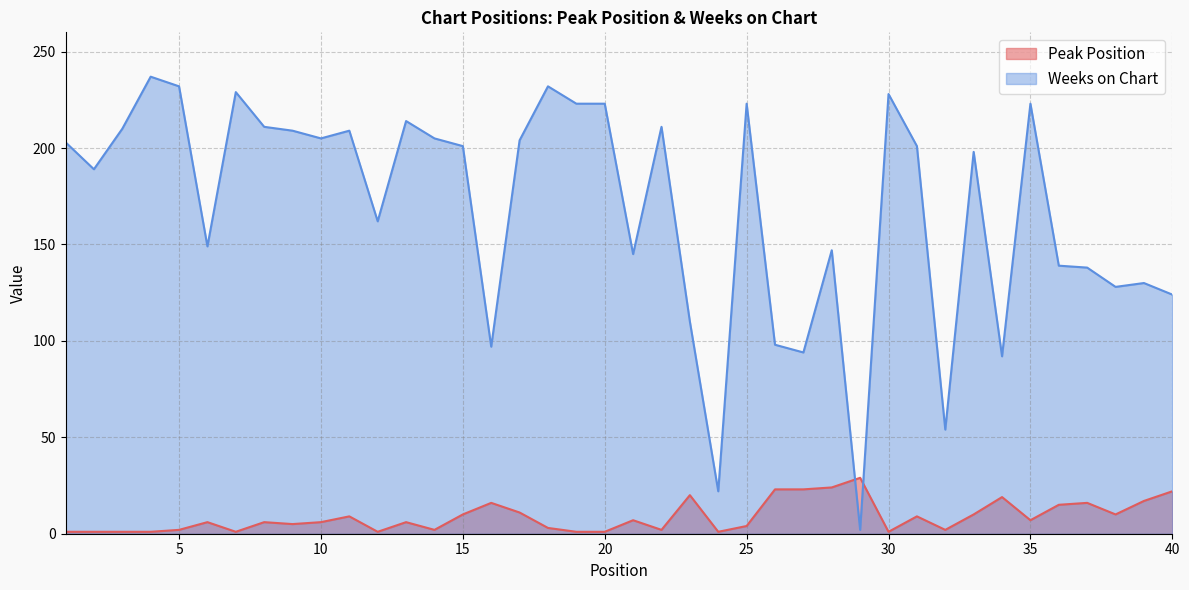

After their last crossing, which series has the higher values: Peak Position or Weeks on Chart?

Weeks on Chart